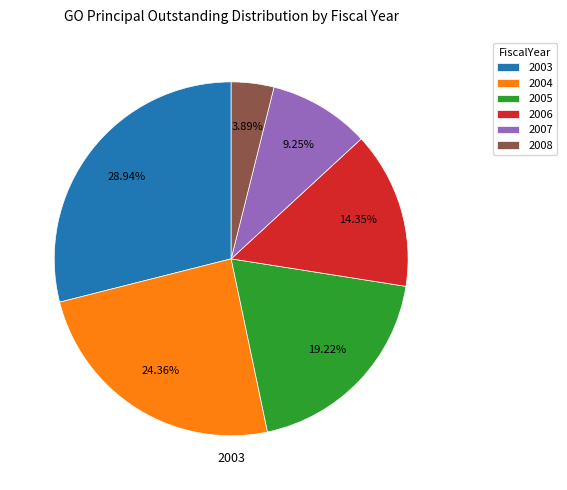

To the nearest percent, what percentage of the pie is 2007?

9%